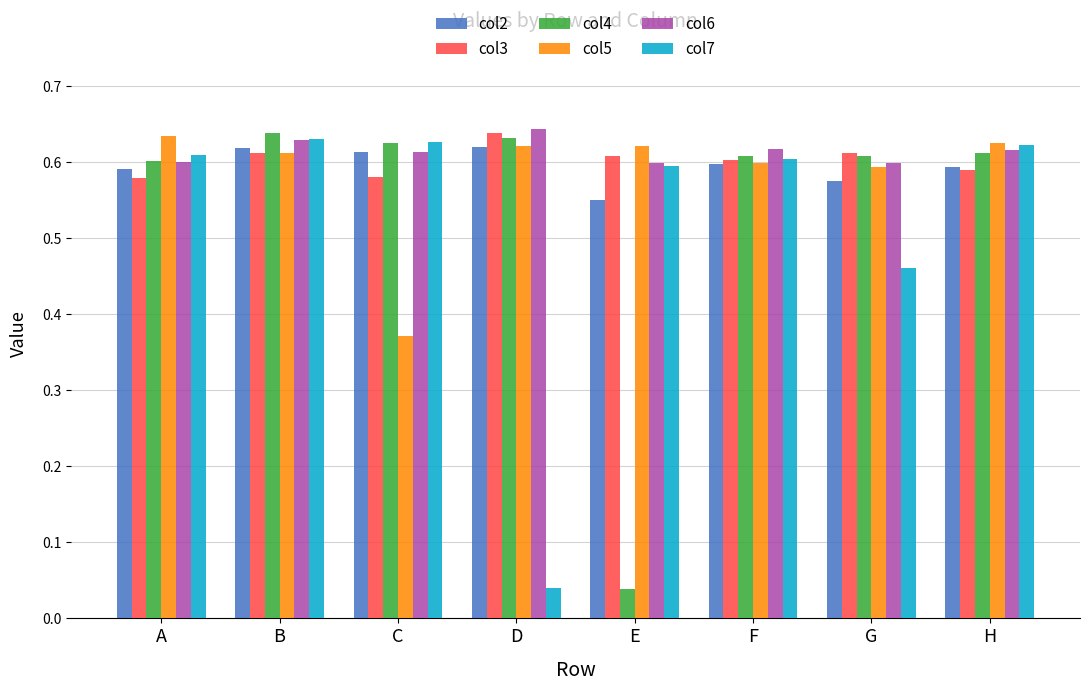

At which label does col7 reach its minimum?

D